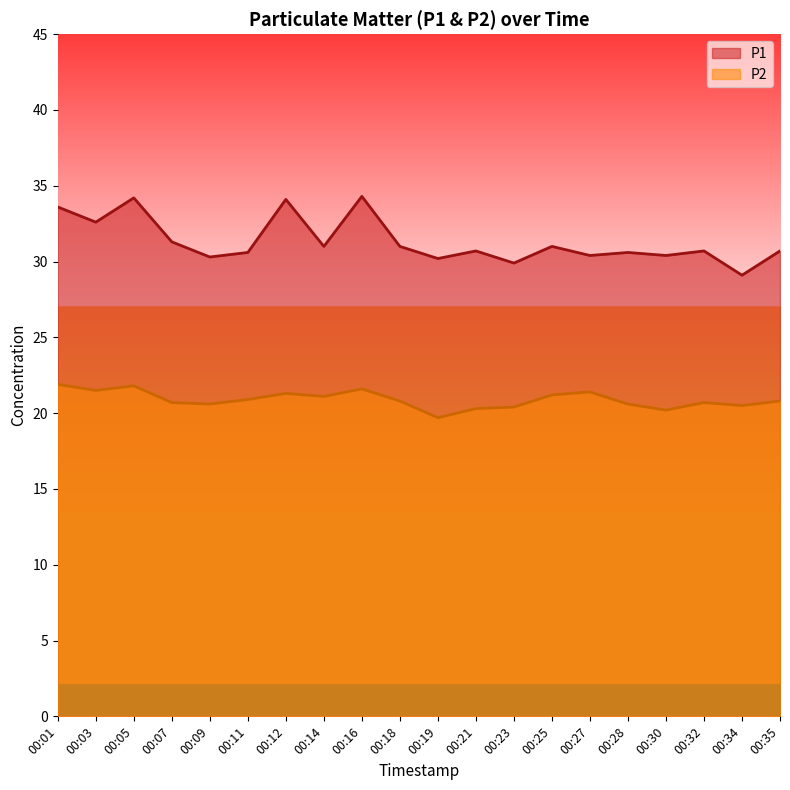

Reading left to right, transcribe all the data shown in this chart.

P1: 33.6	32.6	34.2	31.3	30.3	30.6	34.1	31.0	34.3	31.0	30.2	30.7	29.9	31.0	30.4	30.6	30.4	30.7	29.1	30.7
P2: 21.9	21.5	21.8	20.7	20.6	20.9	21.3	21.1	21.6	20.8	19.7	20.3	20.4	21.2	21.4	20.6	20.2	20.7	20.5	20.8